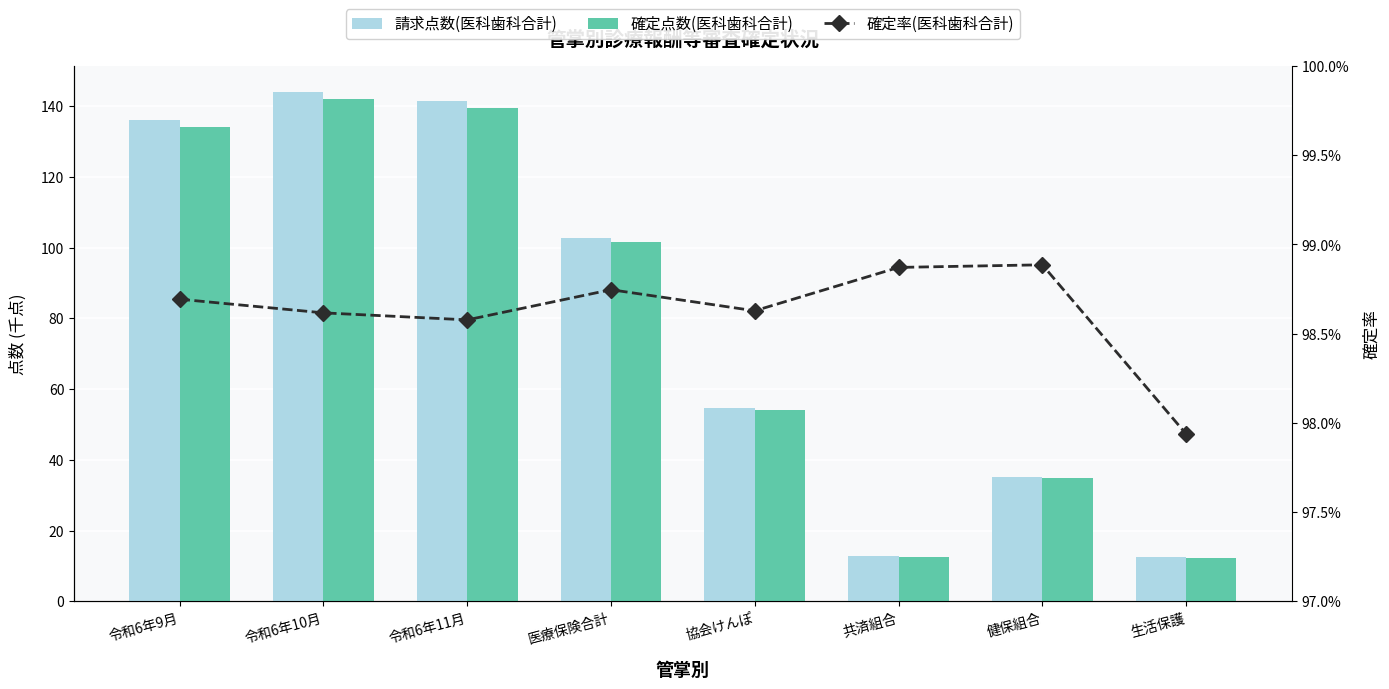

What is the label of the 7th bar from the right?

令和6年10月